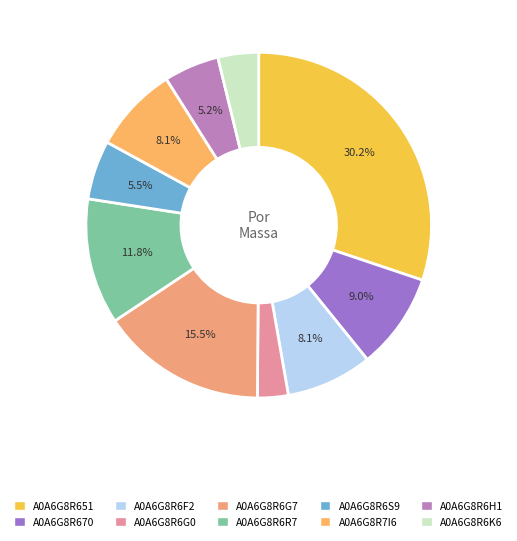

Count the number of slices in the pie.

10